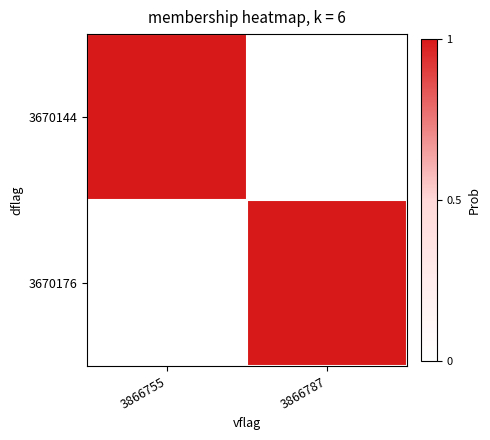

Reading right to left, extract all data points from this chart.

3670144: 3866787=0	3866755=1
3670176: 3866787=1	3866755=0